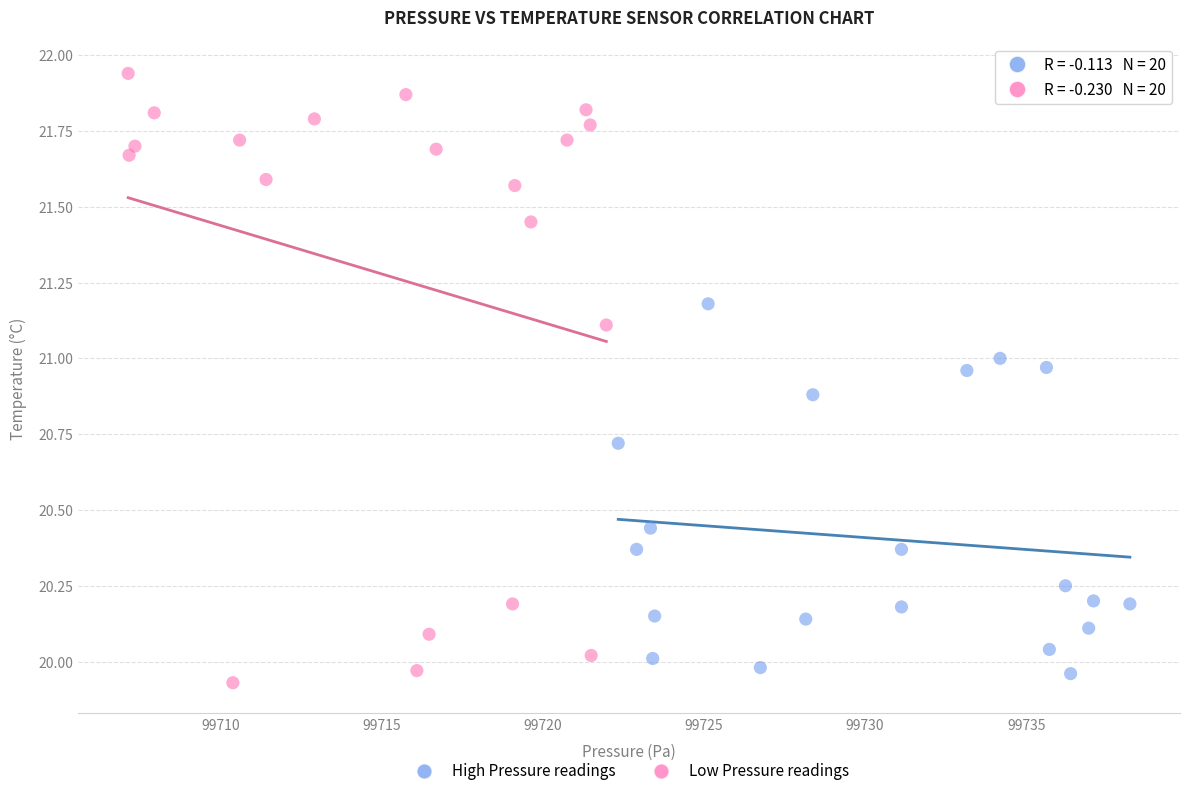

What are all the series names shown in the legend?

High Pressure readings, Low Pressure readings